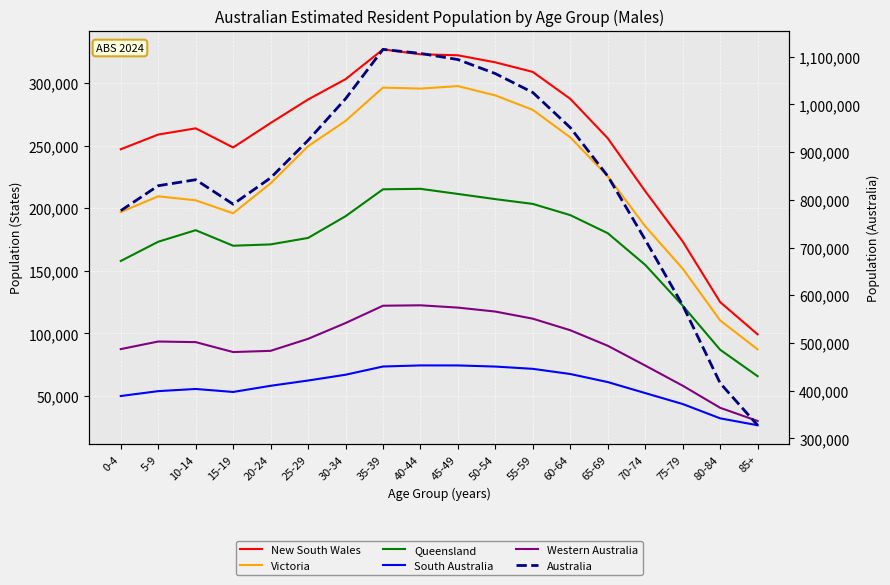

At which label does Australia first exceed 849590?

25-29